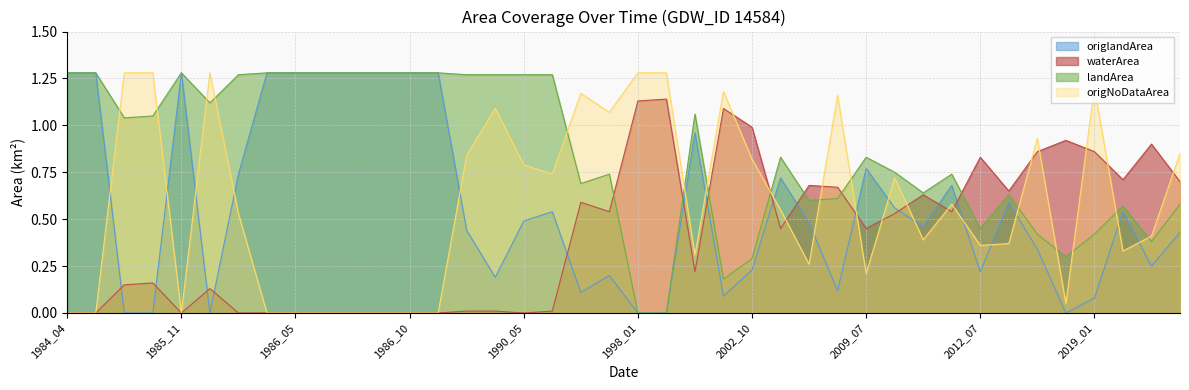

What is the value of the waterArea point at the 21st from the left?

1.1